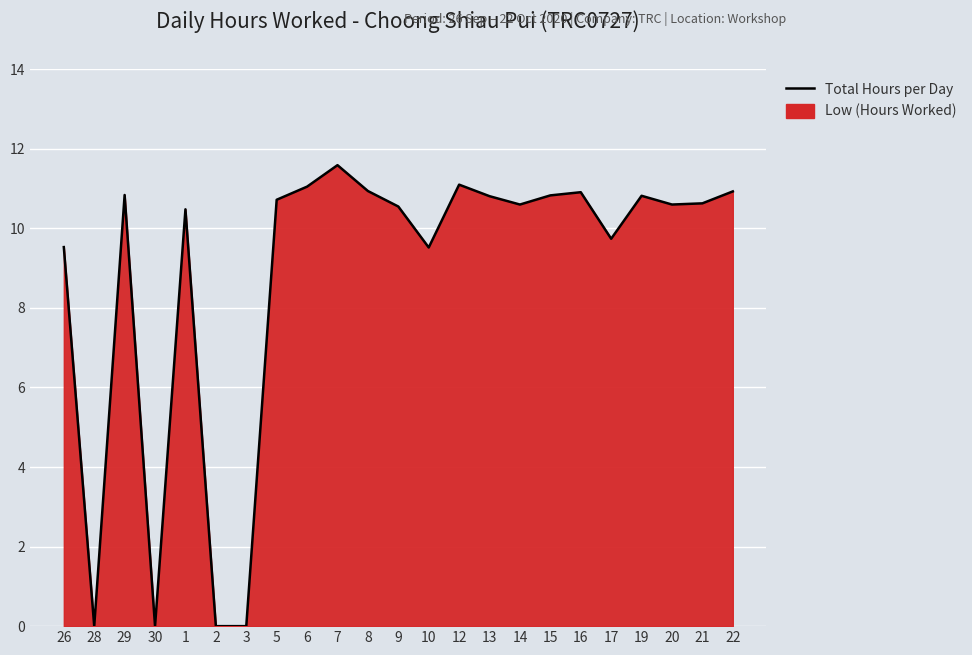

What is the label of the 13th point from the right?

8